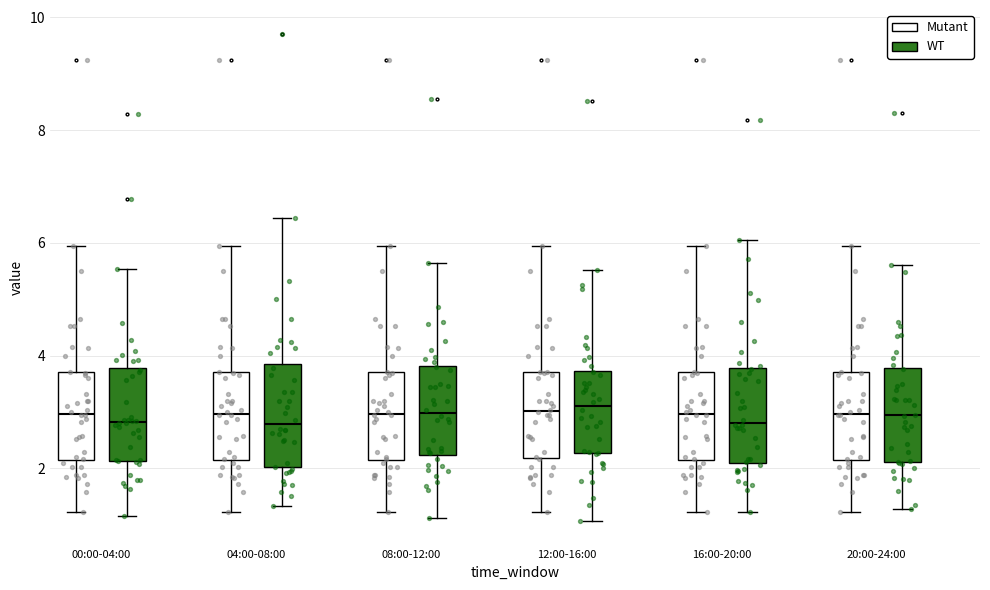

Reading left to right, transcribe this box plot: for each box, give where its median line is, the range the box spans, and where its two whiskers end, as read against the y-axis. The values are not printed on the chart, so give them approximately, as read against the axis.

00:00-04:00 (Mutant): median 3.0, box 2.2 to 3.8, whiskers 1.2 to 6.0
00:00-04:00 (WT): median 2.8, box 2.2 to 3.8, whiskers 1.2 to 5.6
04:00-08:00 (Mutant): median 3.0, box 2.2 to 3.8, whiskers 1.2 to 6.0
04:00-08:00 (WT): median 2.8, box 2.0 to 3.8, whiskers 1.4 to 6.4
08:00-12:00 (Mutant): median 3.0, box 2.2 to 3.8, whiskers 1.2 to 6.0
08:00-12:00 (WT): median 3.0, box 2.2 to 3.8, whiskers 1.2 to 5.6
12:00-16:00 (Mutant): median 3.0, box 2.2 to 3.8, whiskers 1.2 to 6.0
12:00-16:00 (WT): median 3.2, box 2.2 to 3.8, whiskers 1.0 to 5.6
16:00-20:00 (Mutant): median 3.0, box 2.2 to 3.8, whiskers 1.2 to 6.0
16:00-20:00 (WT): median 2.8, box 2.2 to 3.8, whiskers 1.2 to 6.0
20:00-24:00 (Mutant): median 3.0, box 2.2 to 3.8, whiskers 1.2 to 6.0
20:00-24:00 (WT): median 3.0, box 2.2 to 3.8, whiskers 1.2 to 5.6